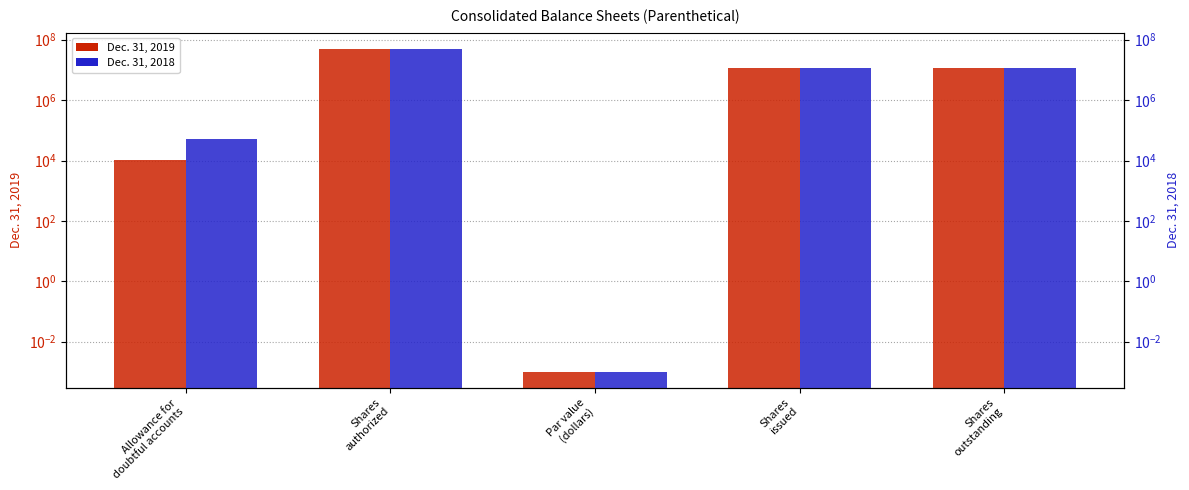

True or false: Dec. 31, 2019 has a value of 11640820.0 at Shares
outstanding.

True